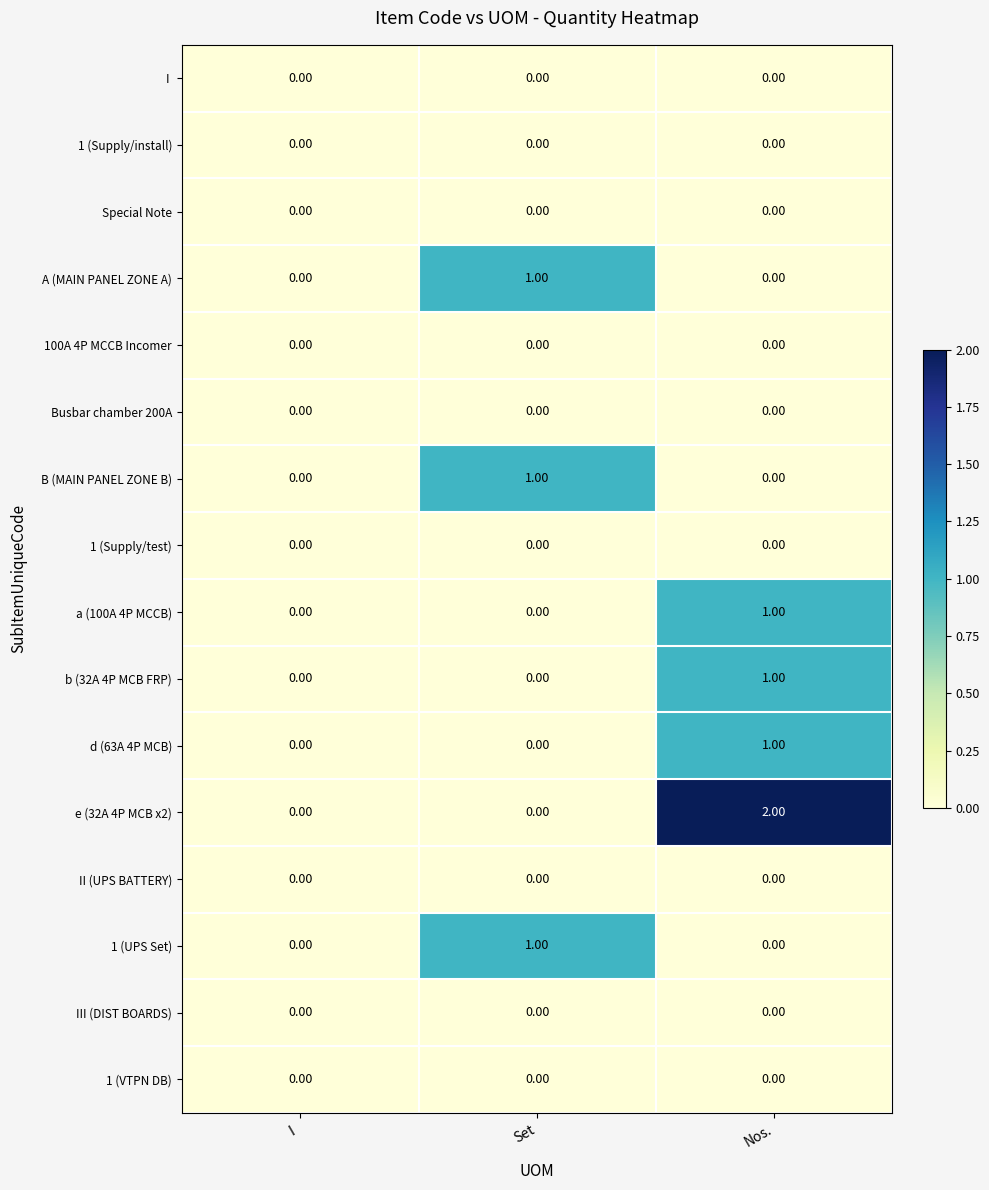

Which series has the largest total across all categories?

e (32A 4P MCB x2)